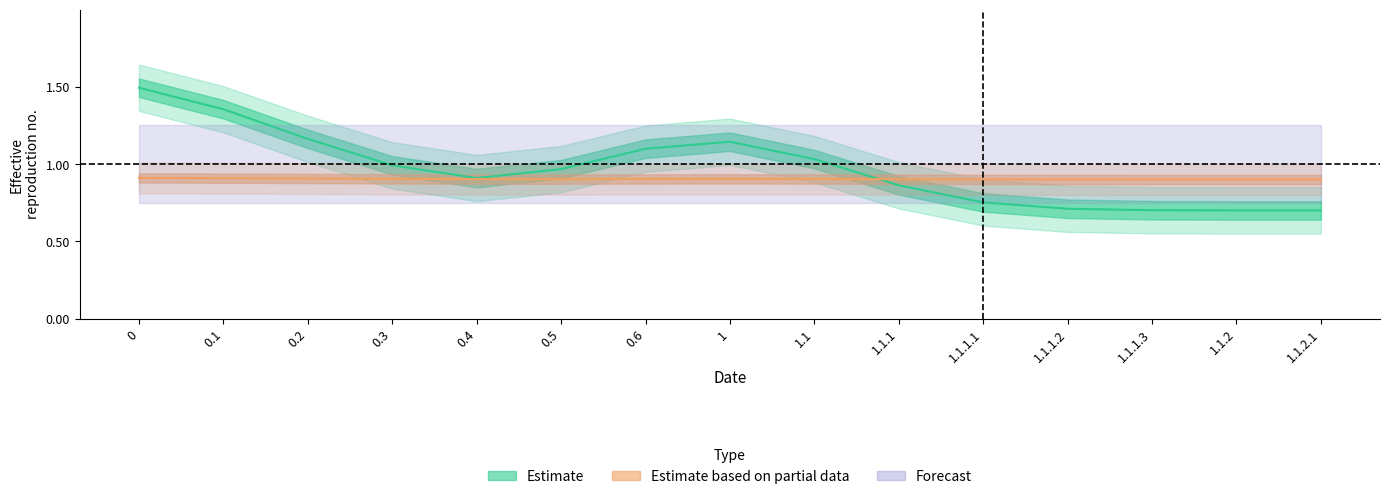

What is the total value across all series at 1.1.1.1?

1.7